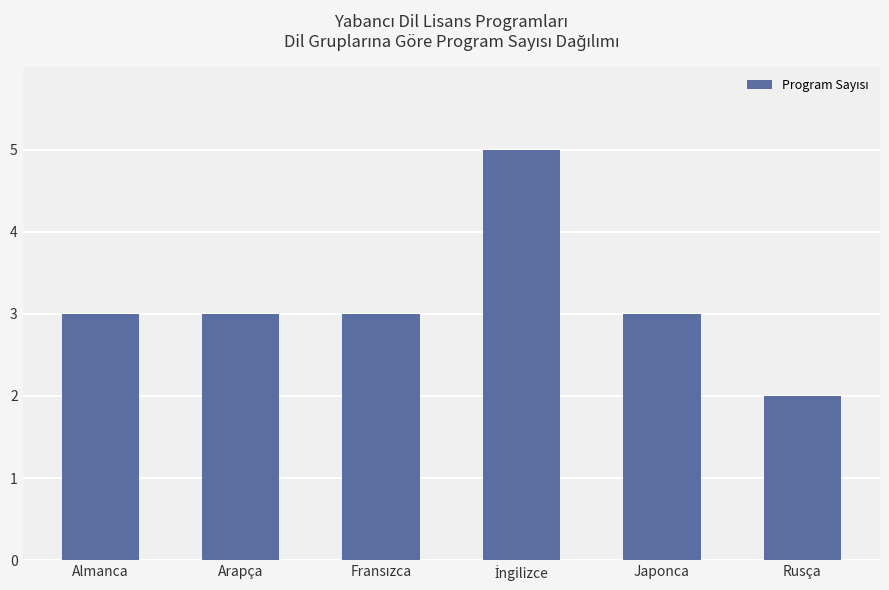

Count the number of categories in the chart.

6